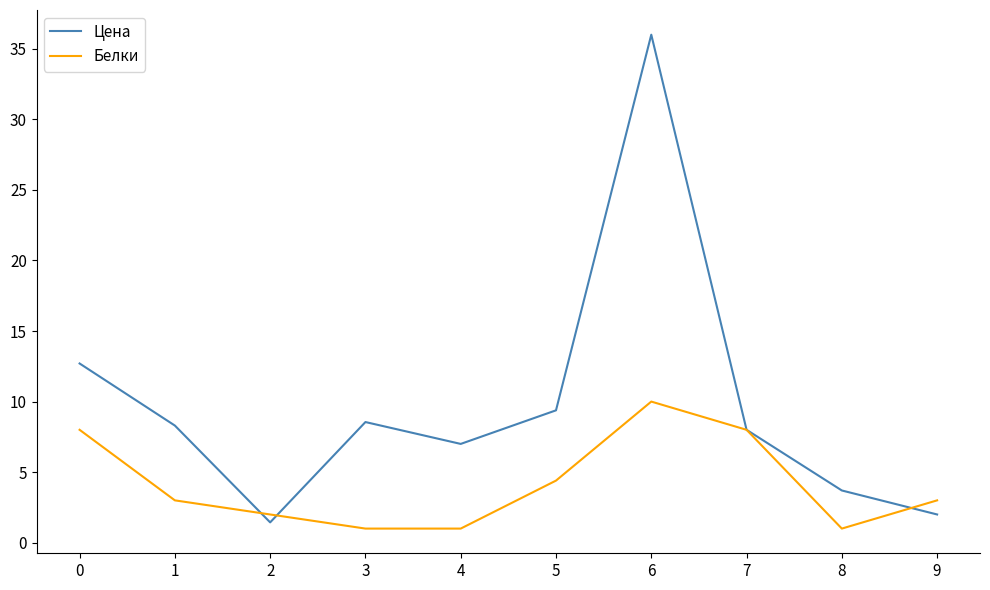

Does the chart display data point markers on the line(s)?

No